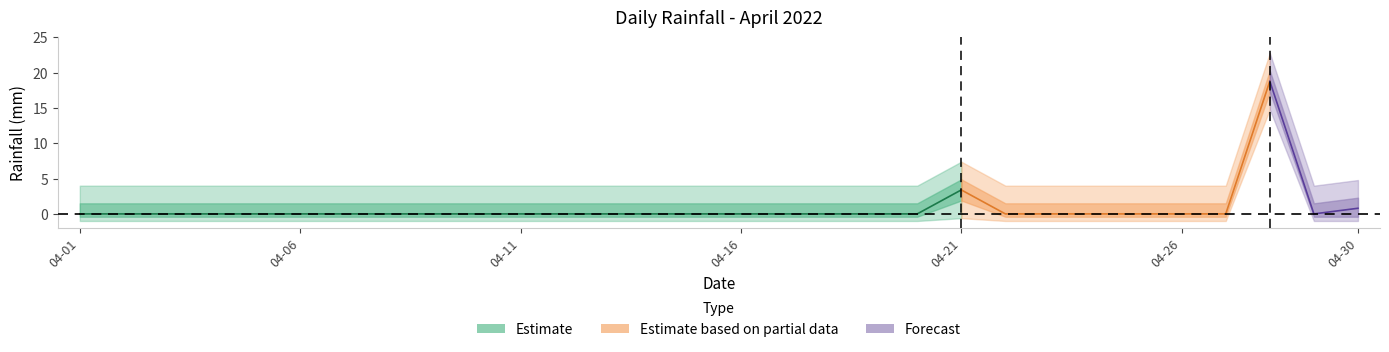

At which label is the value closest to 9?

2022-04-21